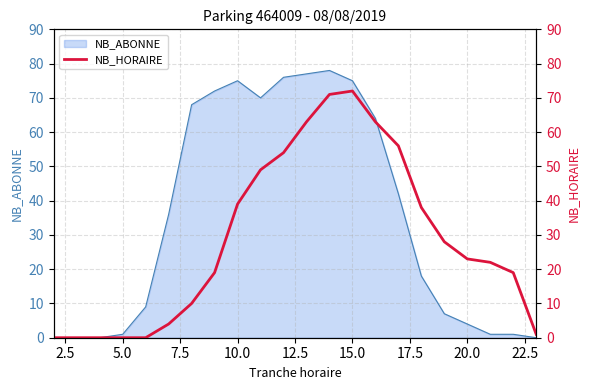

True or false: NB_ABONNE has a value of 98 at 10.0.

False